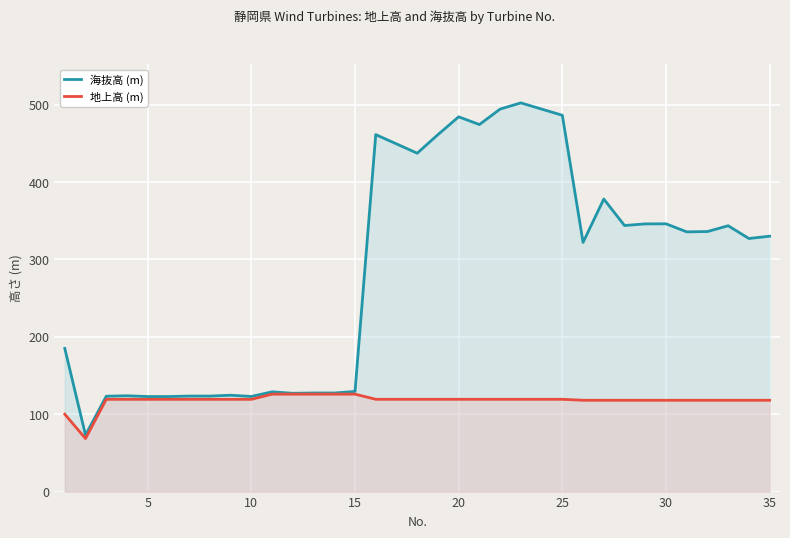

What is the value of the 海抜高 (m) point at the 18th from the left?

437.2